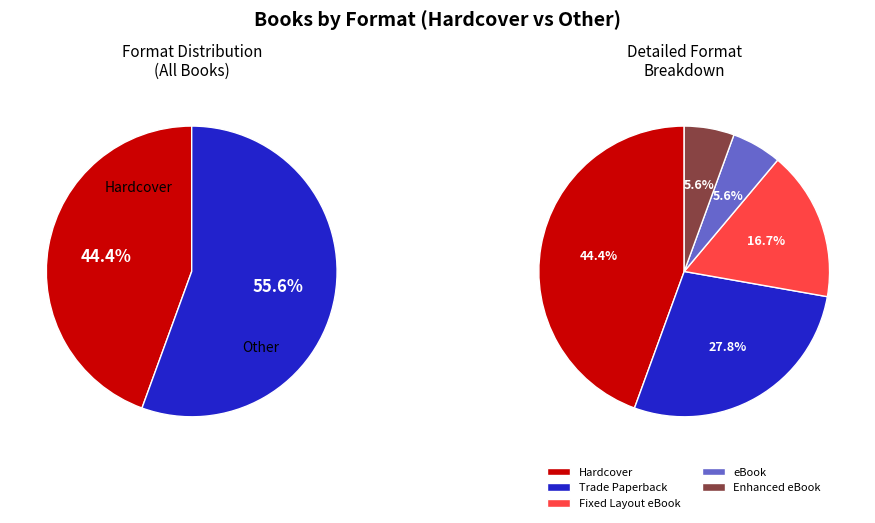

To the nearest percent, what percentage of the pie is Enhanced eBook?

6%